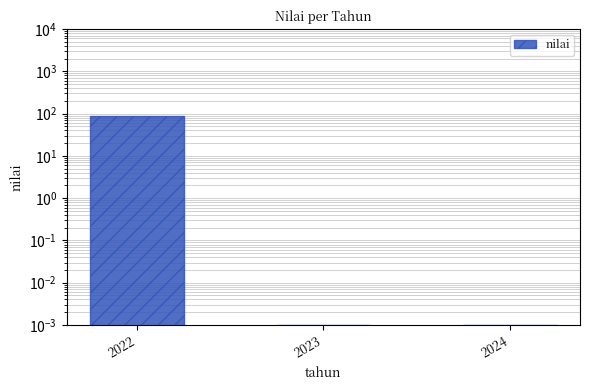

Reading left to right, list all the values displayed in this chart.

2022=88.1	2023=0.0	2024=0.0